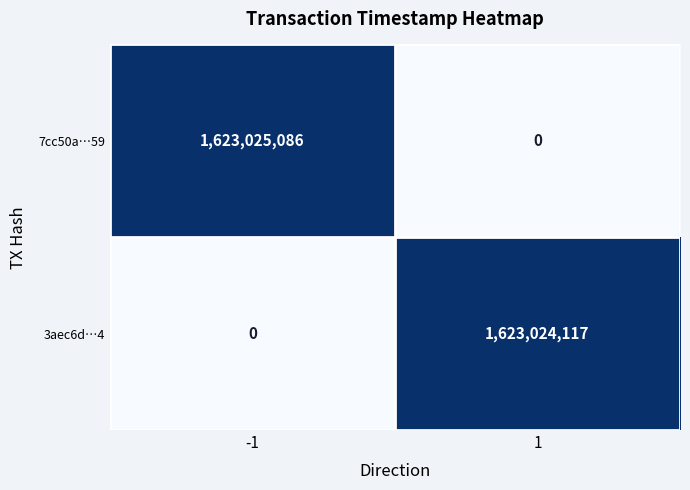

The value of 3aec6d…4 at 1 is 1623024117. True or false?

True